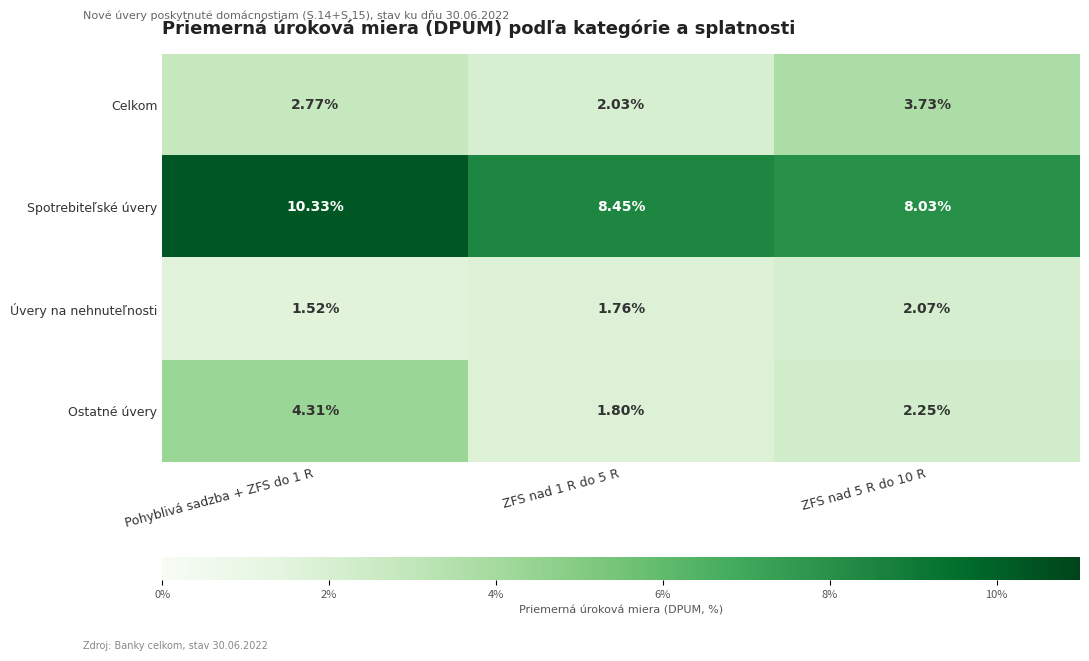

At which category does the chart reach its minimum across all series?

Pohyblivá sadzba + ZFS do 1 R